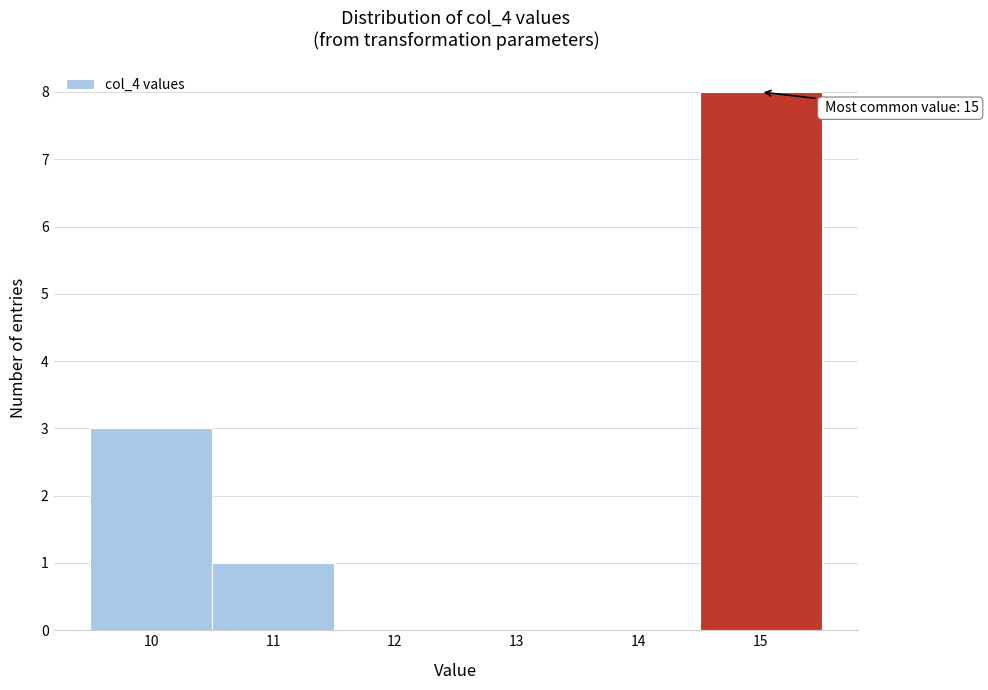

Which range on the x-axis has the tallest bar?

14.5 to 15.5